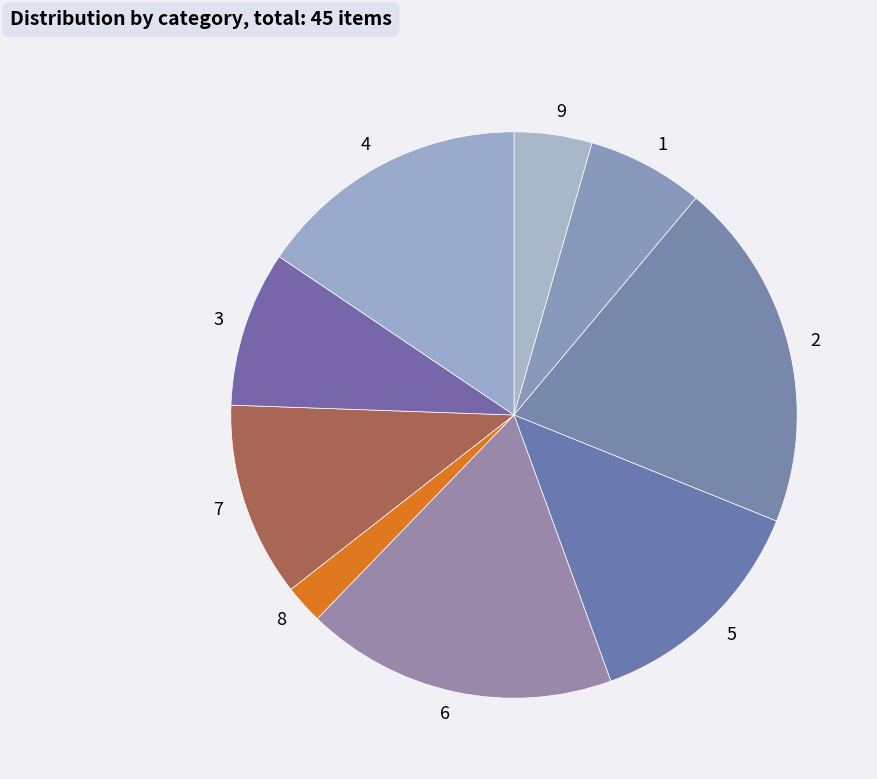

Which category has the biggest portion of the pie?

2